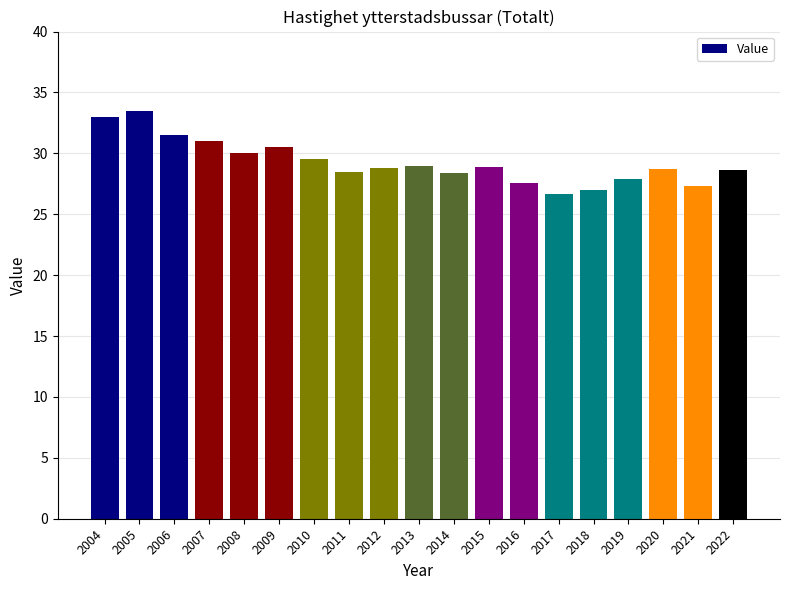

What is the value of the 2nd bar from the left?

33.5